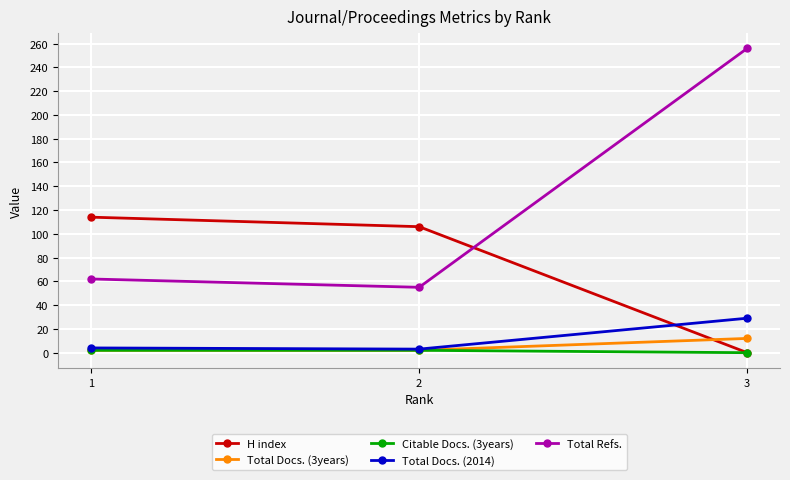

What is the greatest value displayed?

256